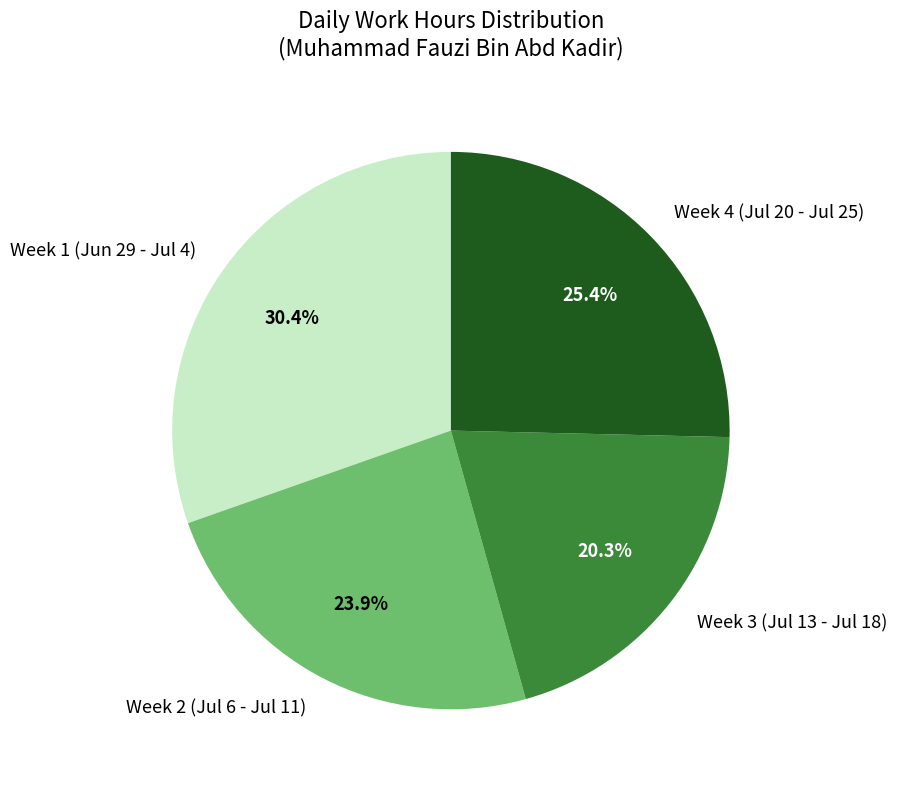

How many segments does this pie chart have?

4